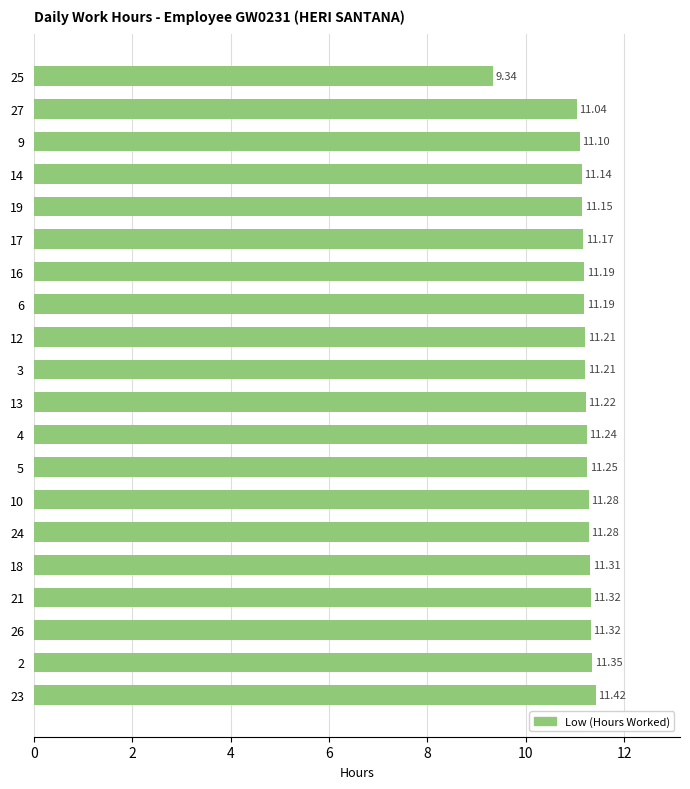

Count the number of categories in the chart.

20